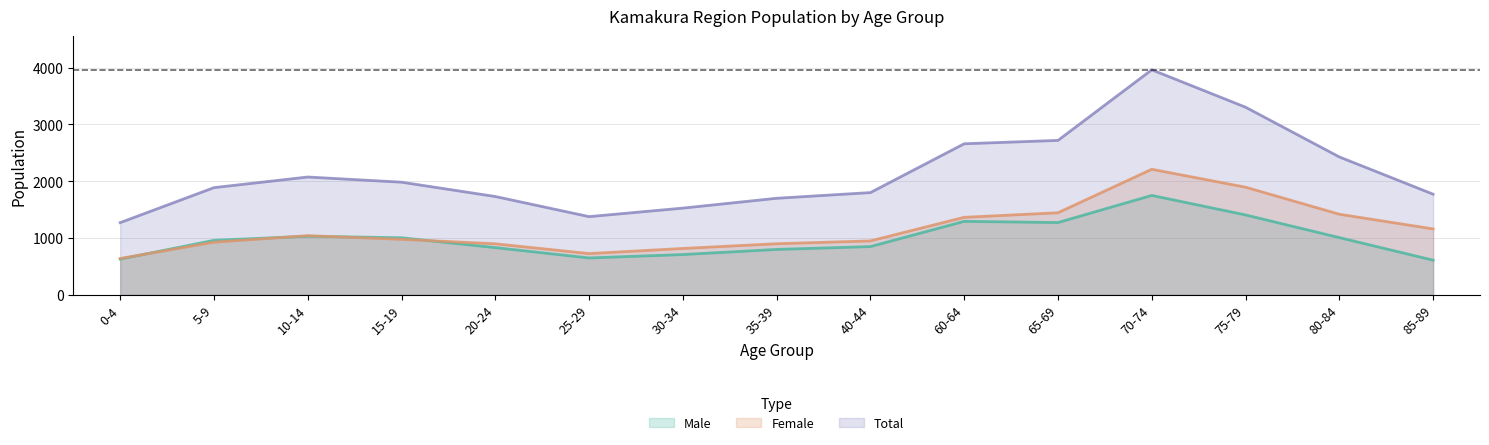

What is the average value of the Total series?

2146